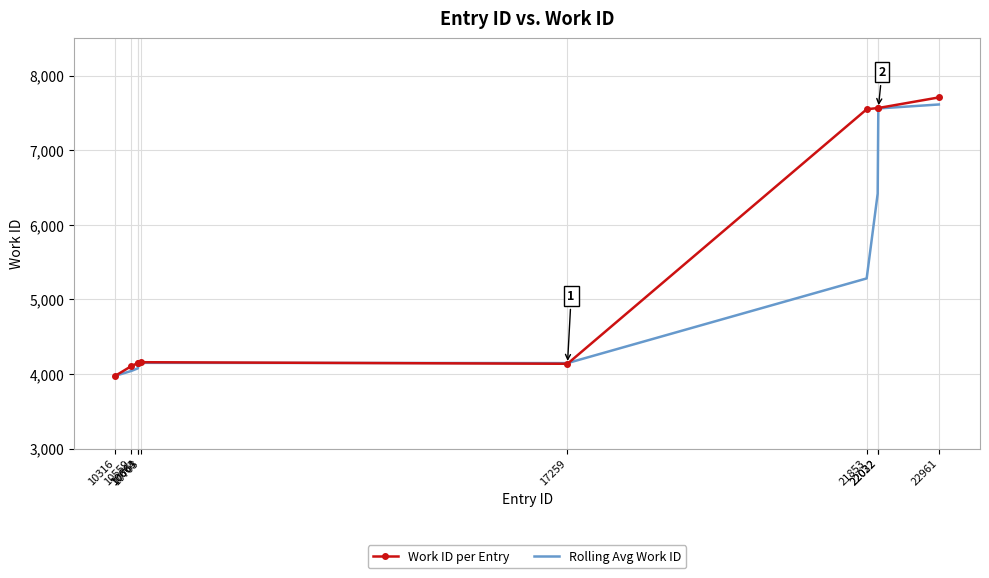

Which series has the largest total across all categories?

Work ID per Entry